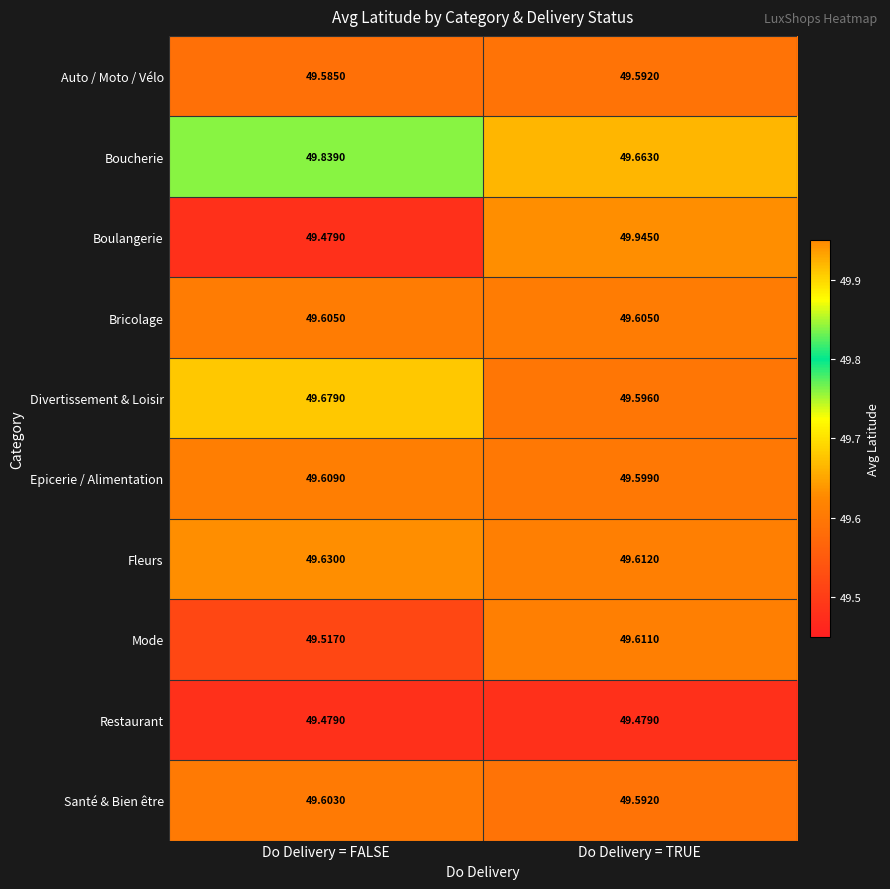

At which category is the sum across all series the highest?

Do Delivery = TRUE